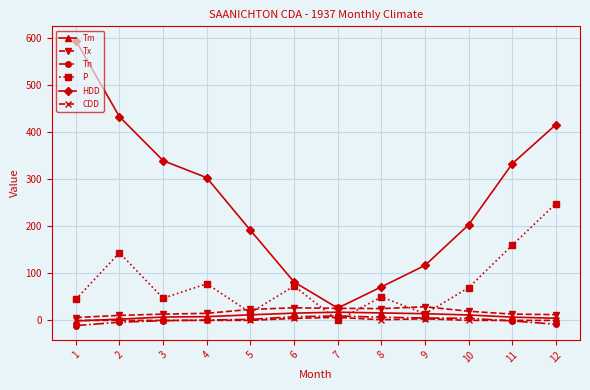

What is the smallest value displayed?

-11.1